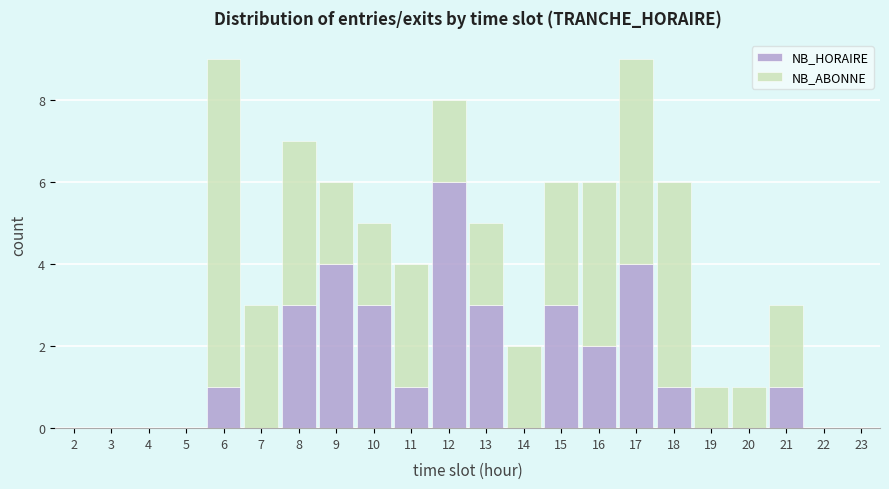

The NB_HORAIRE series shows 3 at 19. True or false?

False